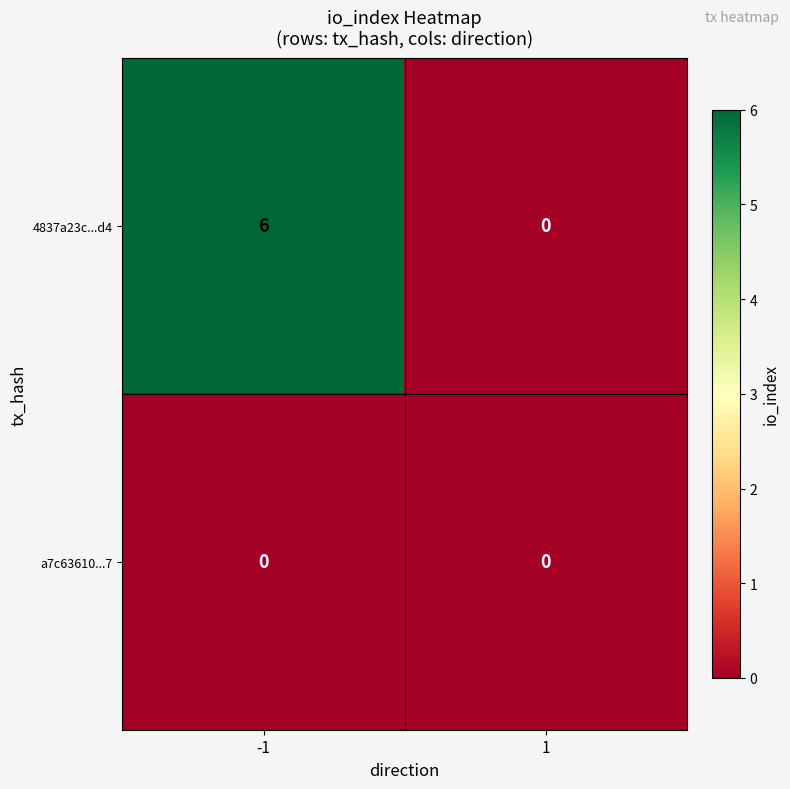

Reading left to right, what are all the values shown in this chart?

4837a23c...d4: 6	0
a7c63610...7: 0	0